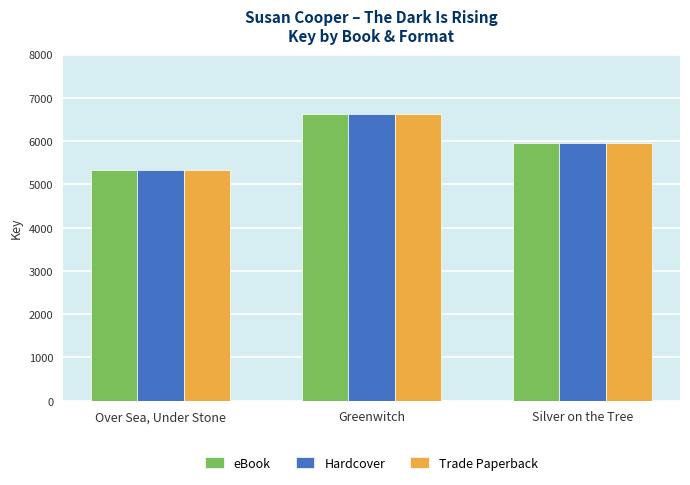

At which label is eBook closest to 5984?

Silver on the Tree